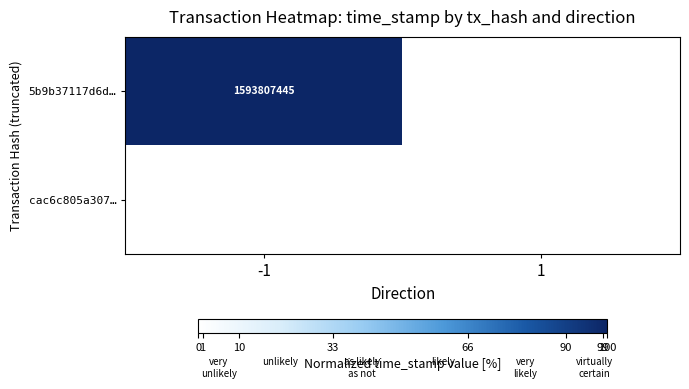

The value of cac6c805a307… at 1 is 747960937. True or false?

False